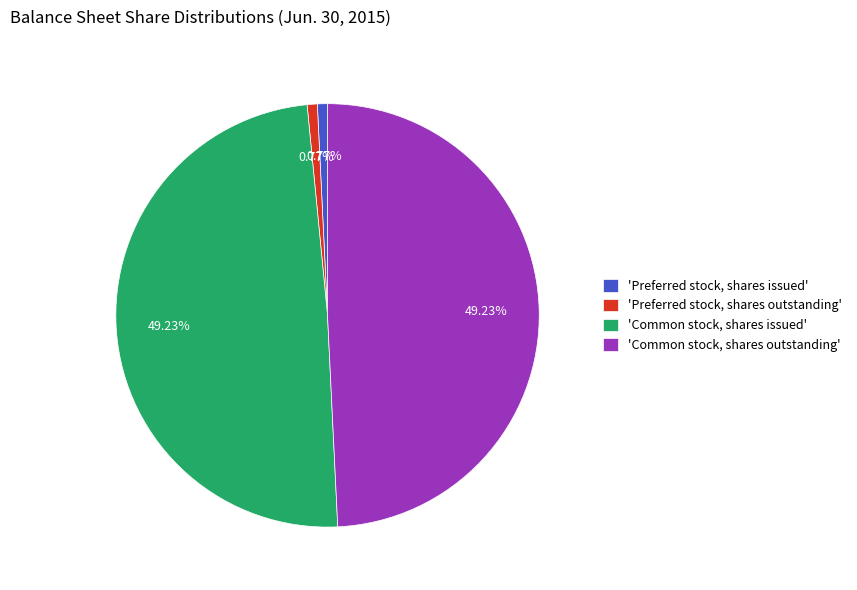

Does 'Preferred stock, shares issued' account for over 50% of the chart?

No